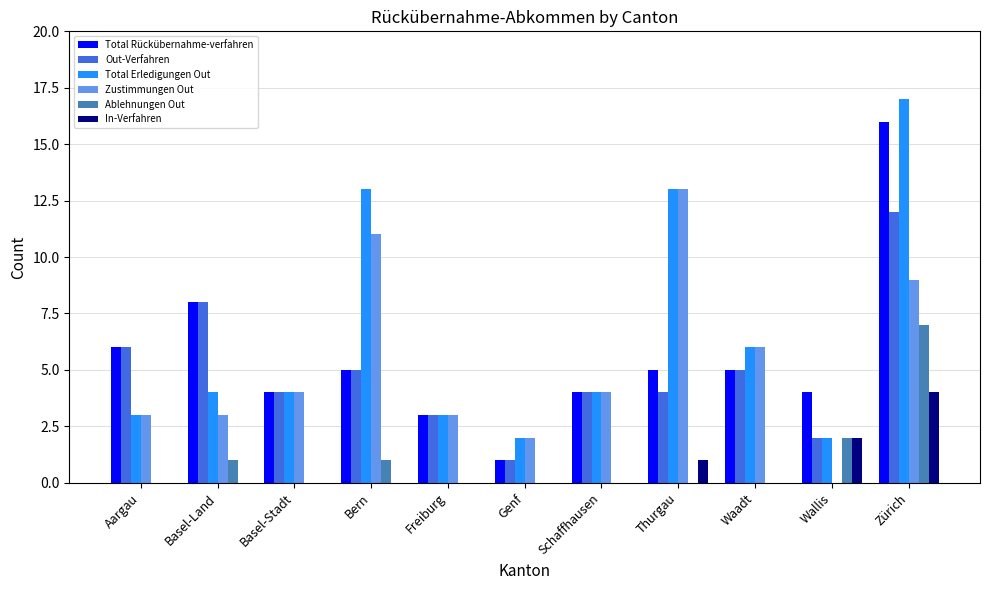

Which series changed the most between Basel-Stadt and Bern?

Total Erledigungen Out